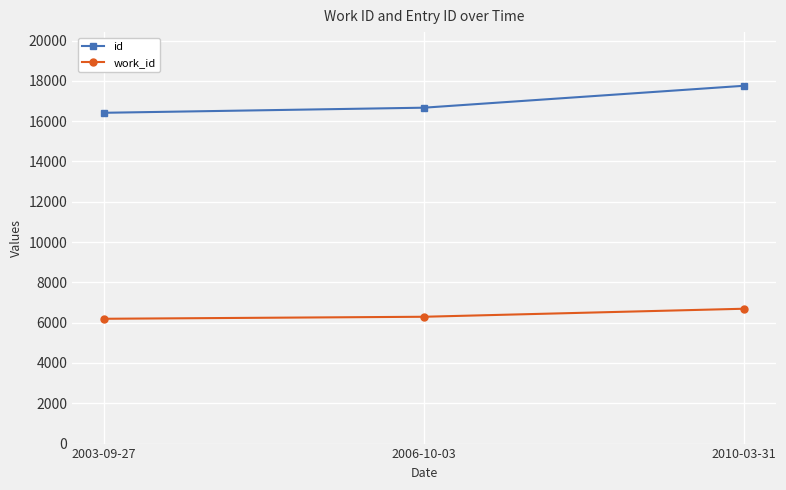

Is this an area chart (filled region under the line)?

No